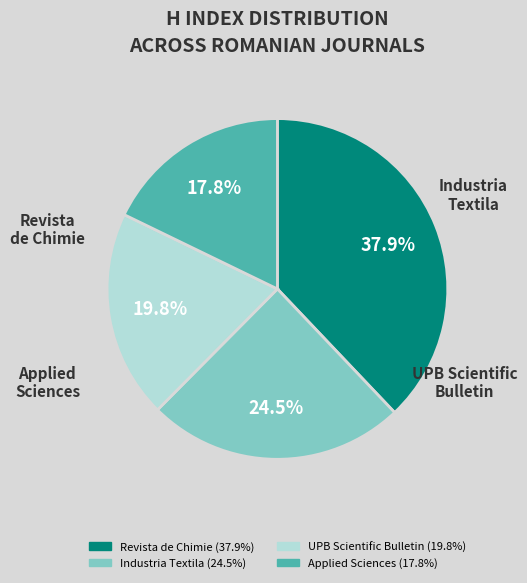

Count the number of slices in the pie.

4